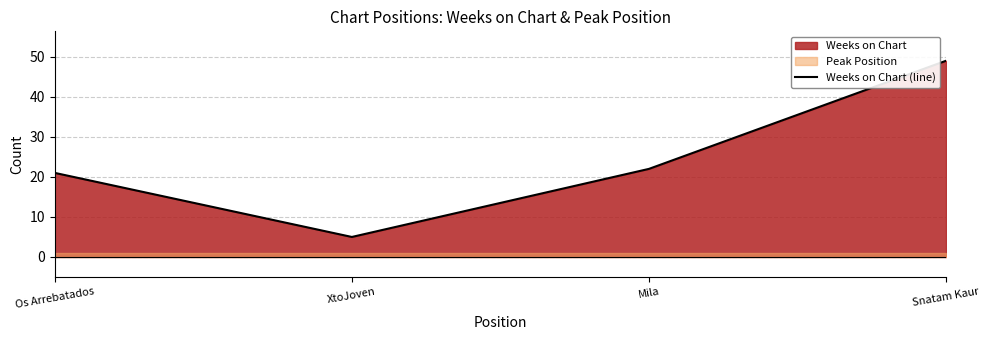

Rank the categories by value from lowest to highest.

XtoJoven, Os Arrebatados, Mila, Snatam Kaur